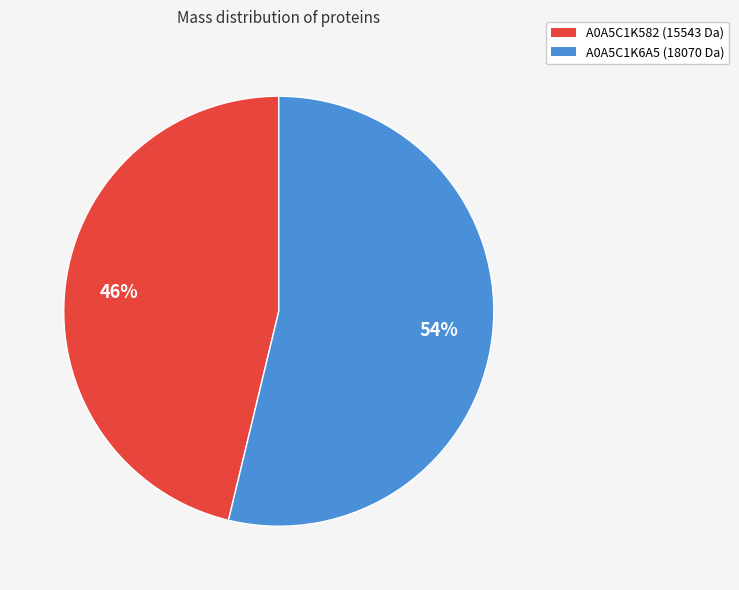

Is there a majority slice in this chart?

Yes